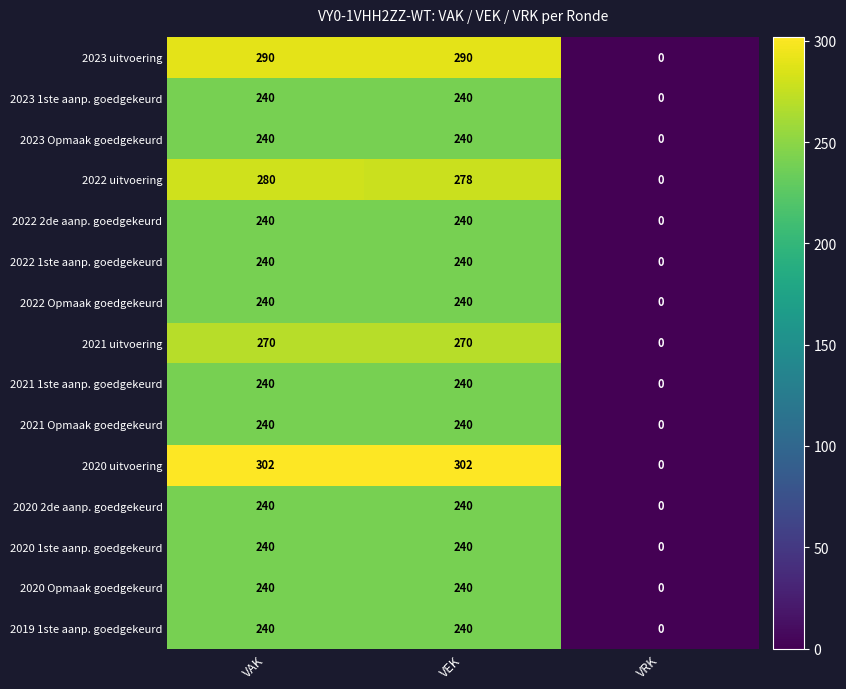

What is the sum of the 2020 1ste aanp. goedgekeurd values at VRK and VEK?

240